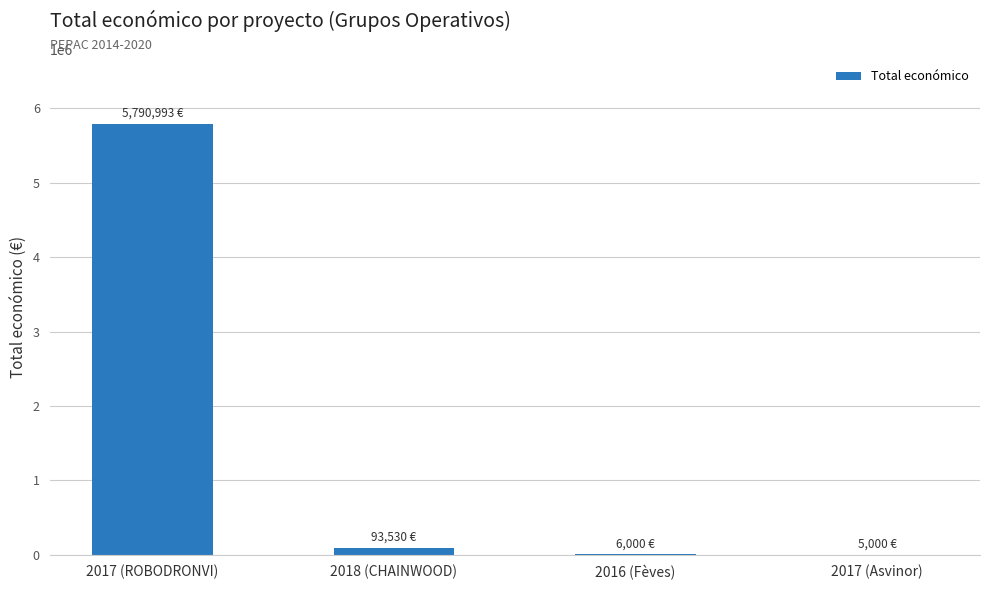

What is the maximum value shown in the chart?

5790993